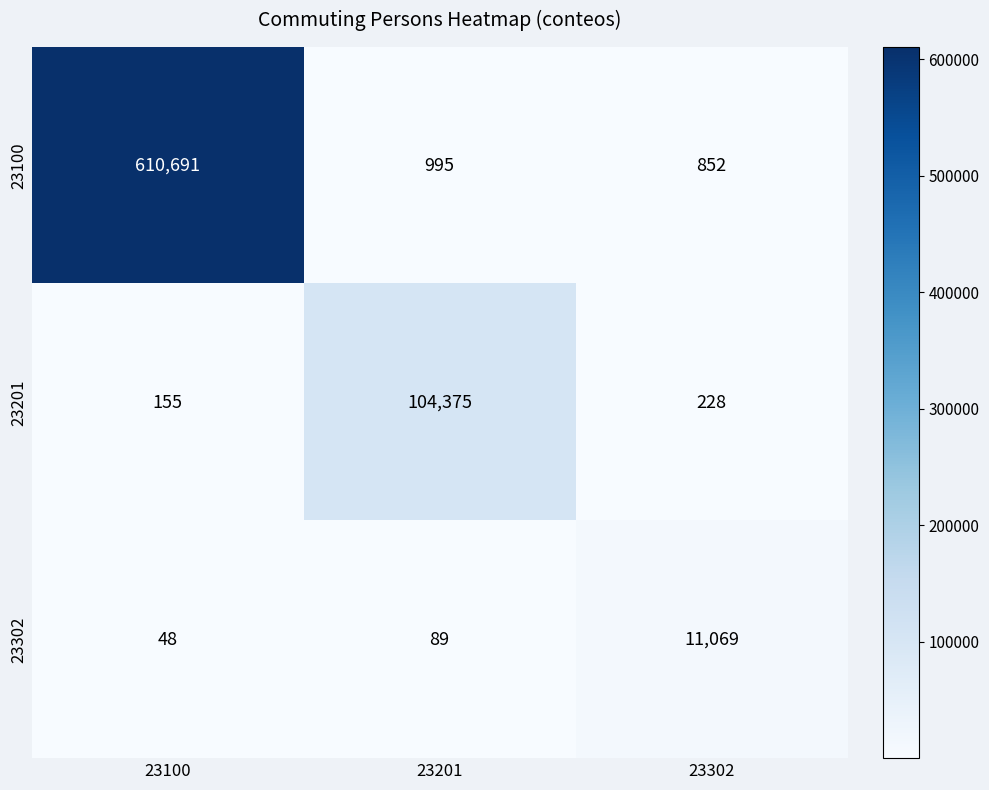

The value of 23302 at 23302 is 5197. True or false?

False